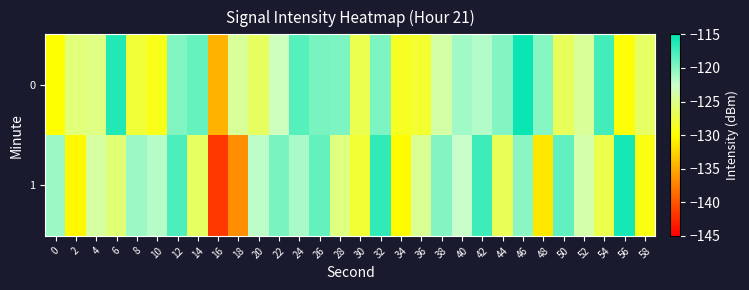

Reading right to left, extract all data points from this chart.

0: 58=-126.3	56=-129.7	54=-117.5	52=-124.5	50=-126.7	48=-119.9	46=-115.4	44=-119.8	42=-121.6	40=-120.9	38=-123.9	36=-128.3	34=-128.8	32=-119.7	30=-127.1	28=-119.7	26=-119.6	24=-118.3	22=-123.0	20=-126.5	18=-124.5	16=-134.4	14=-118.9	12=-119.8	10=-129.1	8=-128.0	6=-116.2	4=-125.3	2=-125.6	0=-130.0
1: 58=-129.3	56=-115.9	54=-127.2	52=-123.7	50=-118.6	48=-131.4	46=-120.1	44=-126.8	42=-117.3	40=-122.5	38=-119.9	36=-124.6	34=-130.2	32=-116.8	30=-128.1	28=-125.4	26=-118.7	24=-121.3	22=-119.5	20=-122.0	18=-136.6	16=-141.6	14=-126.5	12=-117.9	10=-121.7	8=-120.8	6=-125.7	4=-124.1	2=-130.4	0=-120.8